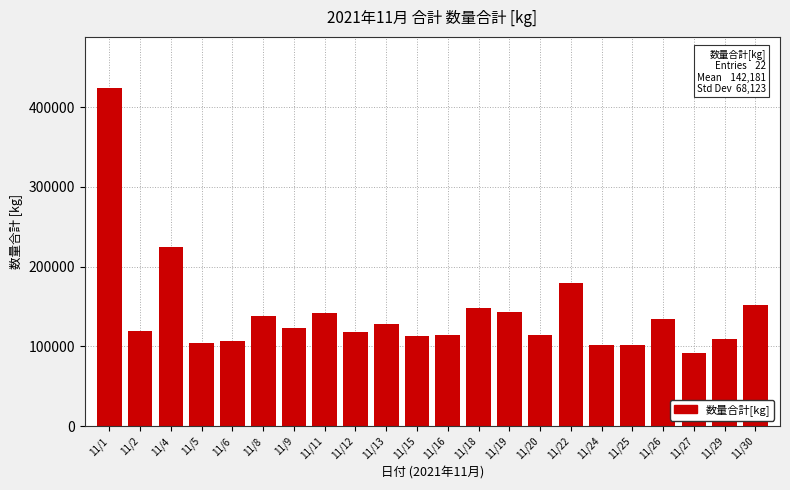

What is the value of the 9th bar from the left?

117940